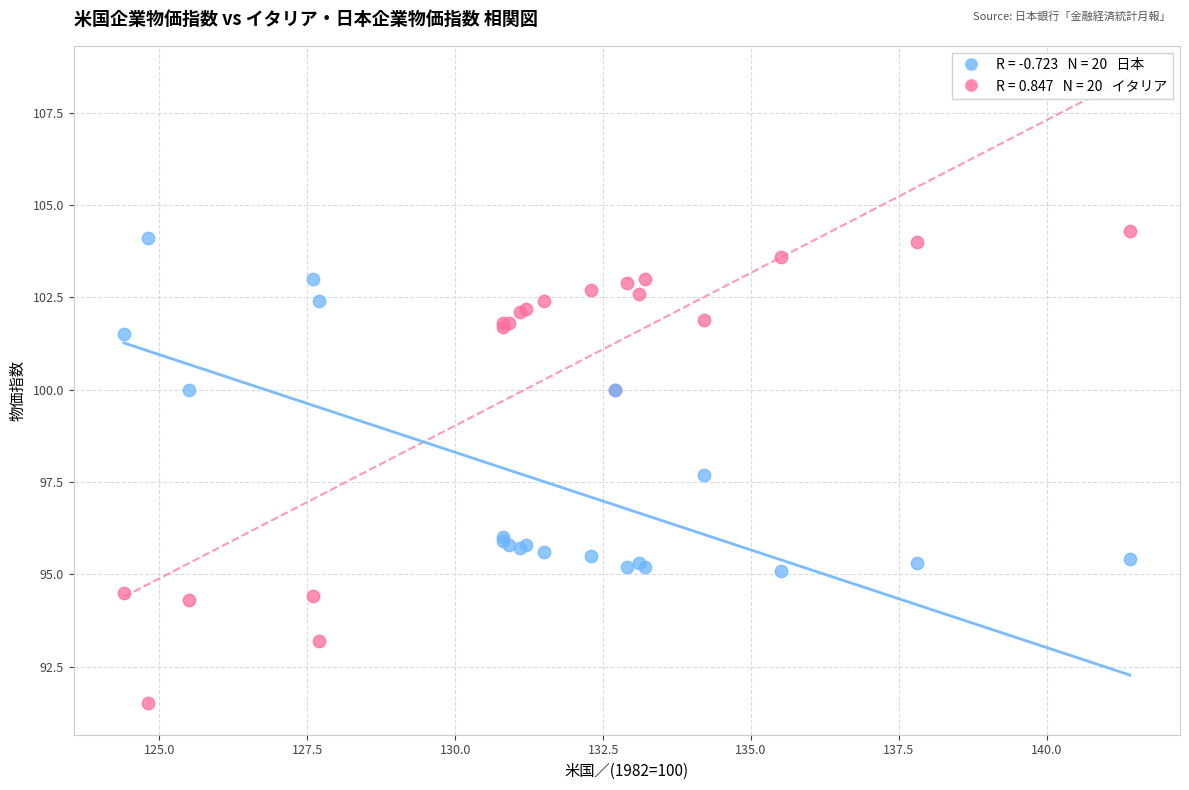

Across all series, what Y value is closest to 97?

97.7